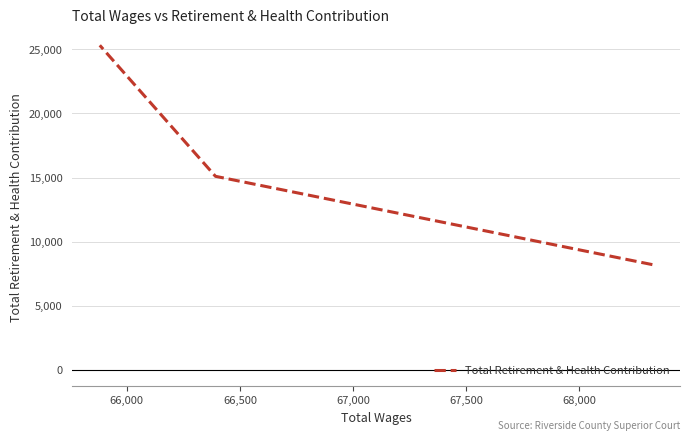

True or false: the data shows 1802 at 65,500.

False